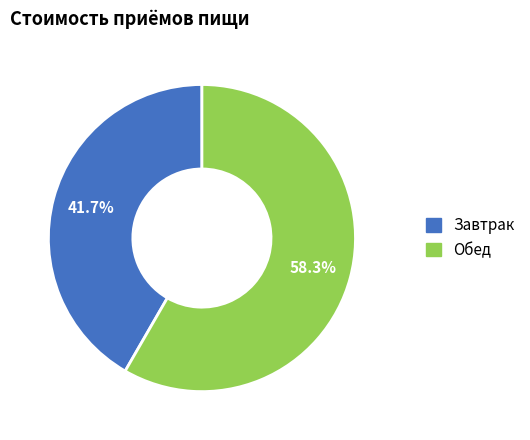

Do Завтрак and Обед together represent more than half of the pie?

Yes